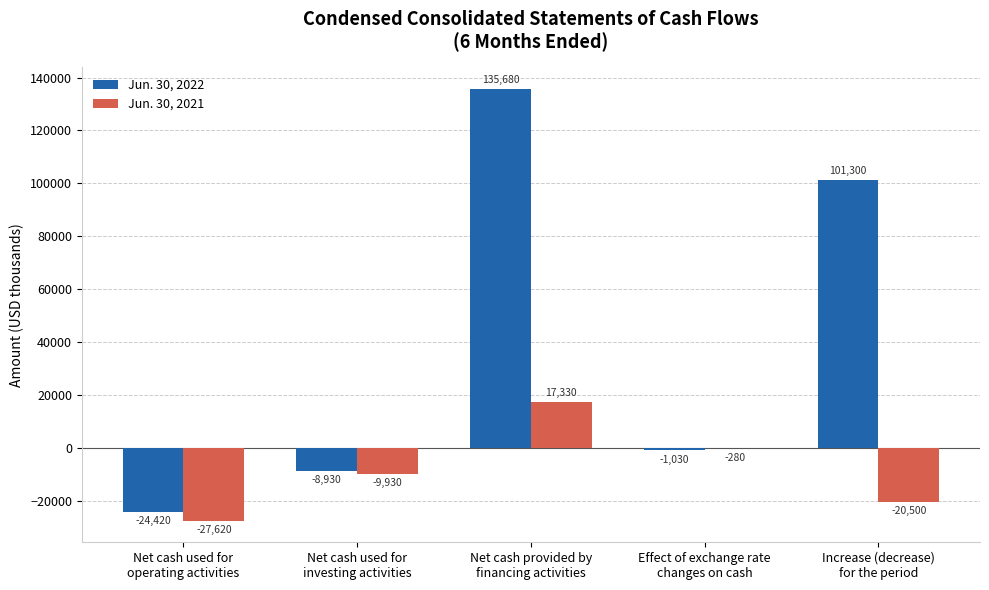

What is the spread (max minus min) of values at Net cash used for
operating activities?

3200